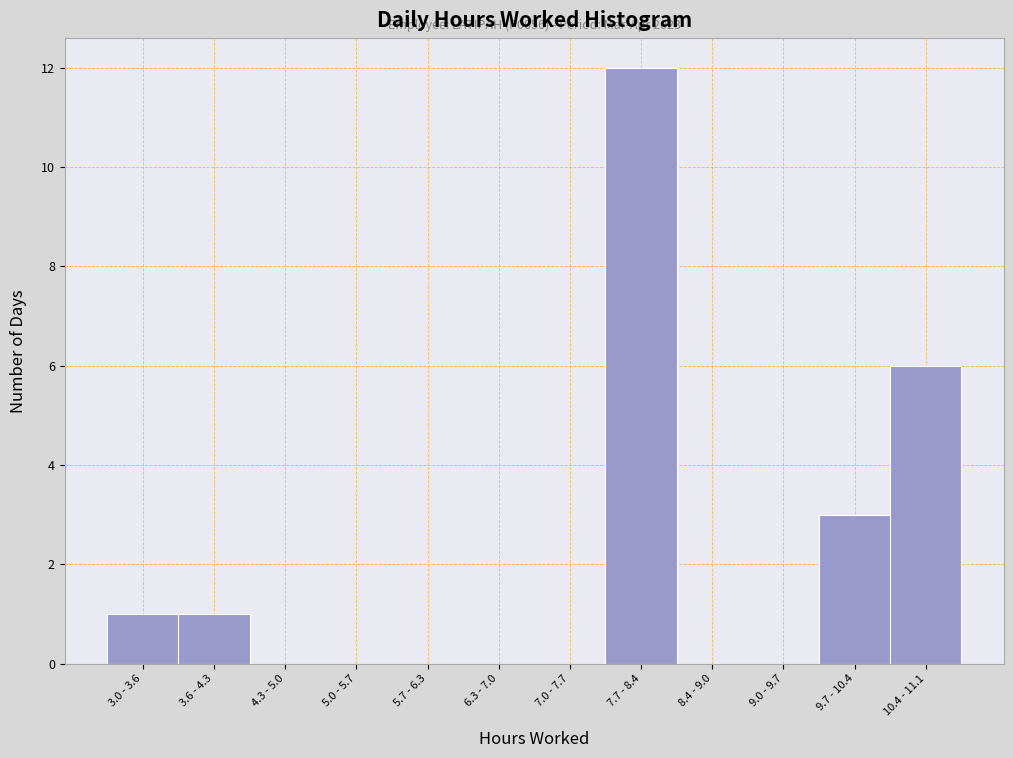

Reading left to right, what are all the values shown in this chart?

3.0 - 3.6=1	3.6 - 4.3=1	4.3 - 5.0=0	5.0 - 5.7=0	5.7 - 6.3=0	6.3 - 7.0=0	7.0 - 7.7=0	7.7 - 8.4=12	8.4 - 9.0=0	9.0 - 9.7=0	9.7 - 10.4=3	10.4 - 11.1=6